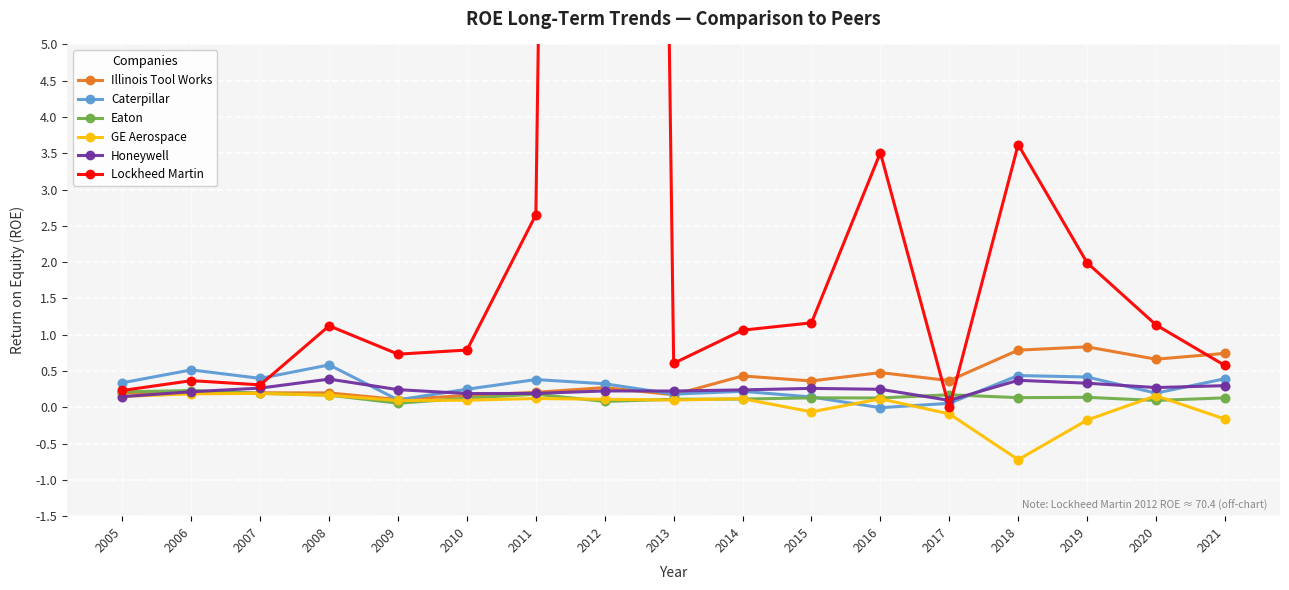

Which series contains the highest Y value?

Lockheed Martin